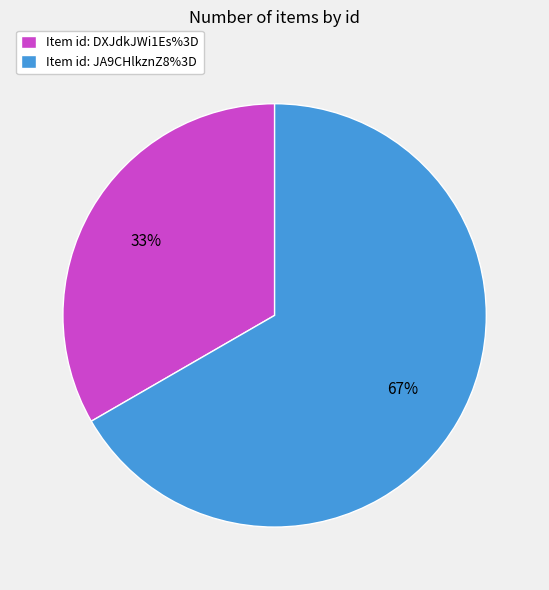

Rank the categories by value from lowest to highest.

Item id: DXJdkJWi1Es%3D, Item id: JA9CHlkznZ8%3D